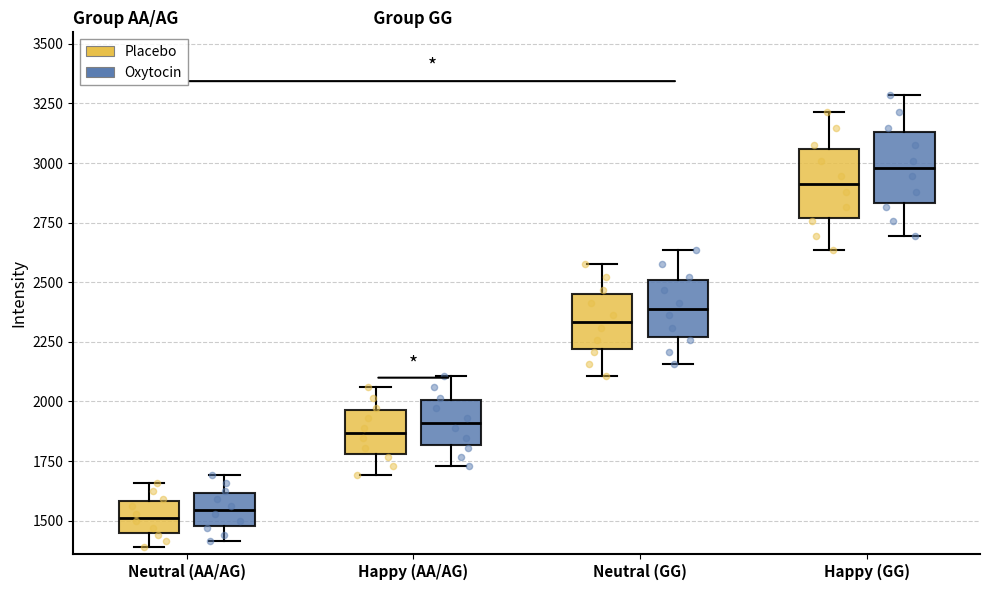

Reading left to right, read every box against the y-axis: the position of its median line, the range the box covers, and the ends of its whiskers. The values are not printed on the chart, so give them approximately, as read against the axis.

Neutral (AA/AG) (Placebo): median 1500, box 1450 to 1600, whiskers 1400 to 1650
Neutral (AA/AG) (Oxytocin): median 1550, box 1500 to 1600, whiskers 1400 to 1700
Happy (AA/AG) (Placebo): median 1850, box 1800 to 1950, whiskers 1700 to 2050
Happy (AA/AG) (Oxytocin): median 1900, box 1800 to 2000, whiskers 1750 to 2100
Neutral (GG) (Placebo): median 2350, box 2200 to 2450, whiskers 2100 to 2600
Neutral (GG) (Oxytocin): median 2400, box 2250 to 2500, whiskers 2150 to 2650
Happy (GG) (Placebo): median 2900, box 2750 to 3050, whiskers 2650 to 3200
Happy (GG) (Oxytocin): median 3000, box 2850 to 3150, whiskers 2700 to 3300